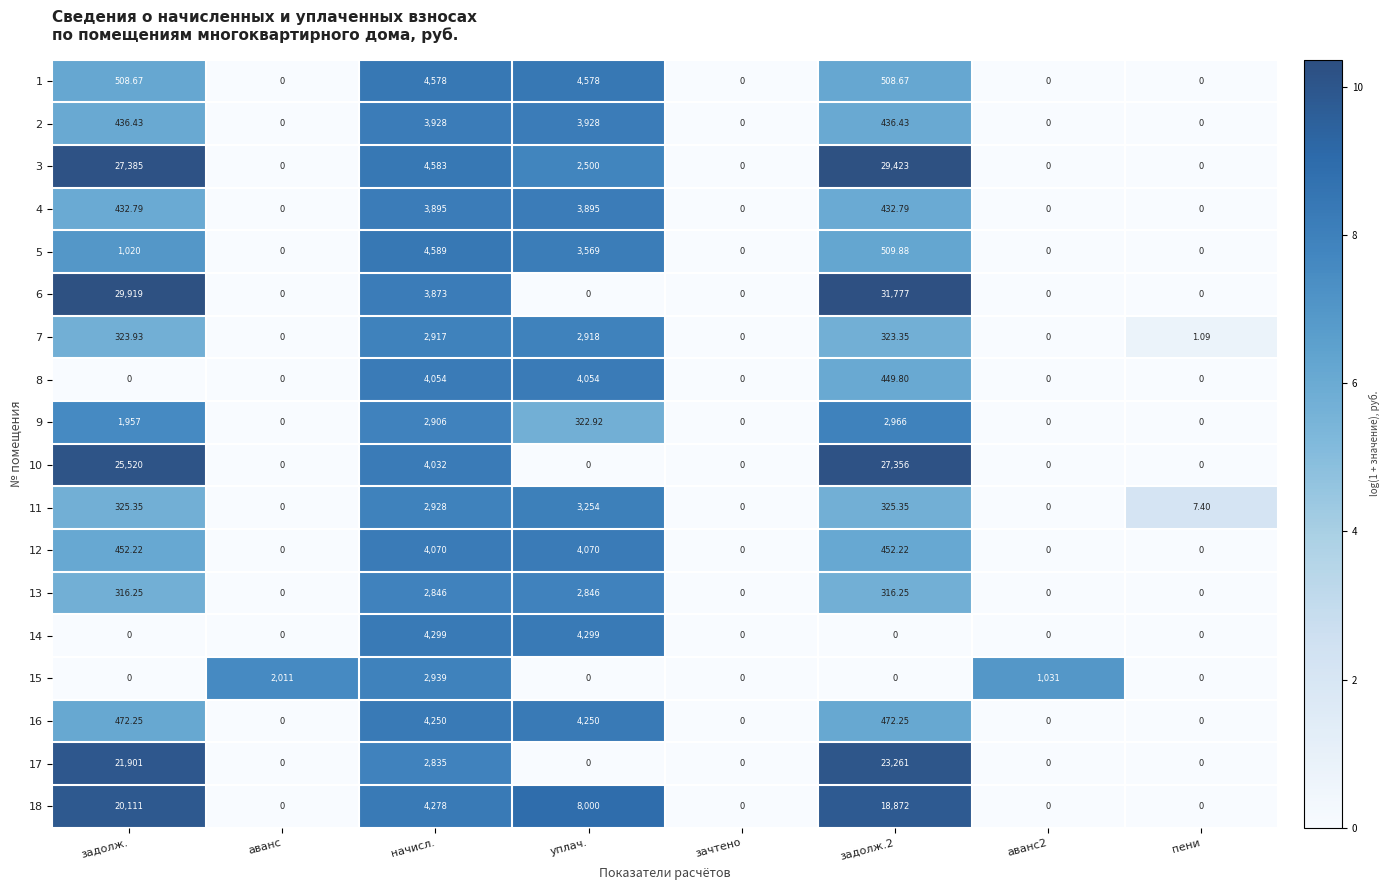

At which label does 5 first exceed 509?

задолж.